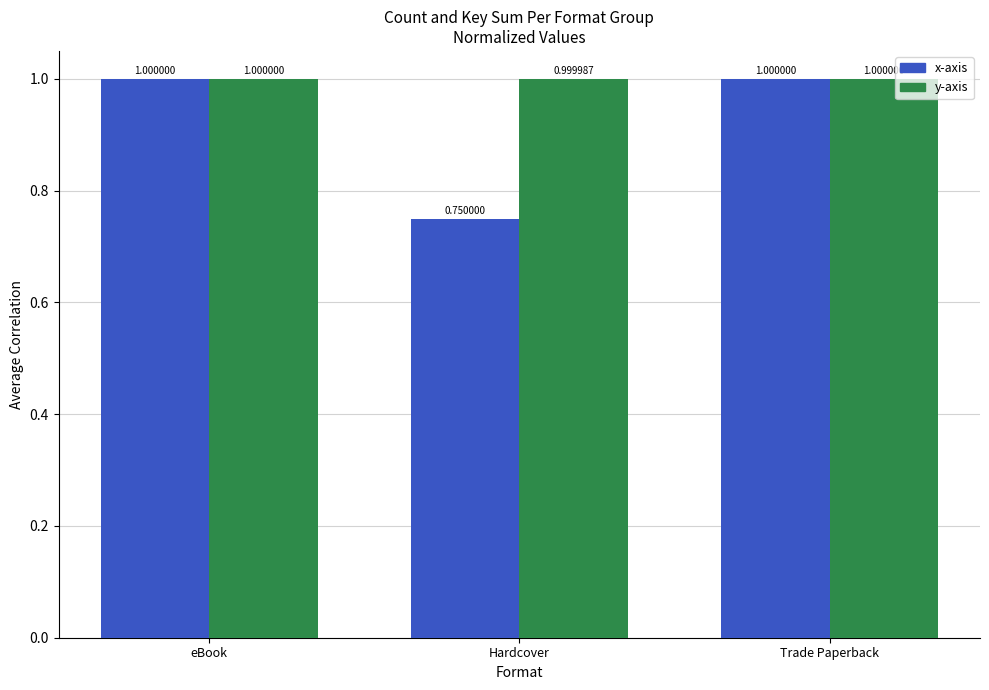

At how many categories does at least one series exceed 0?

3